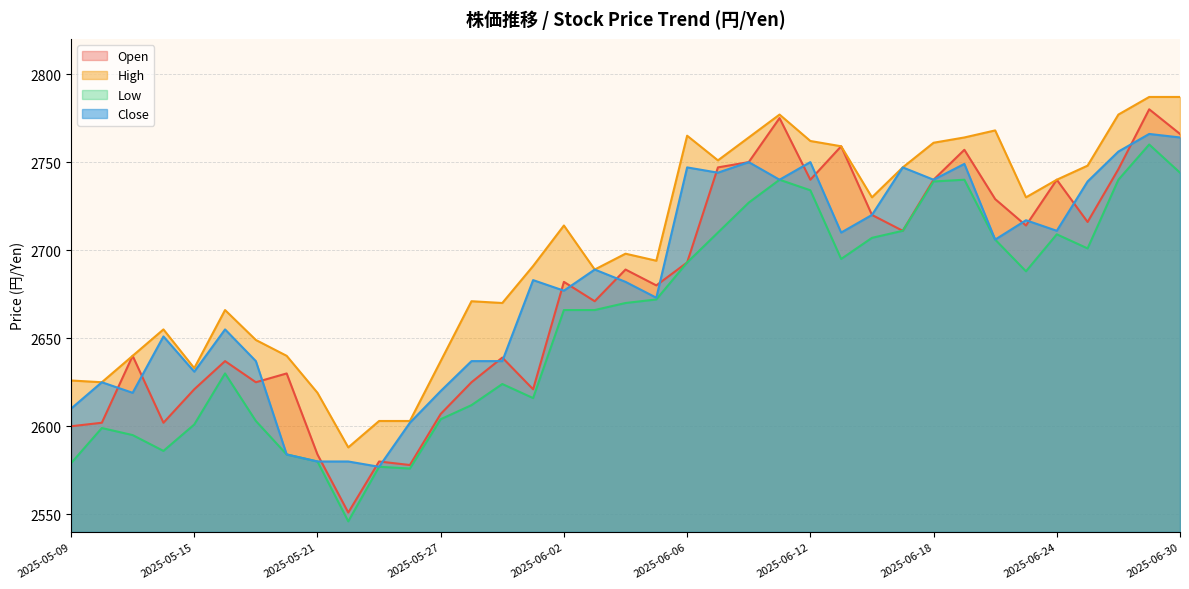

What is the minimum value for Close?

2577